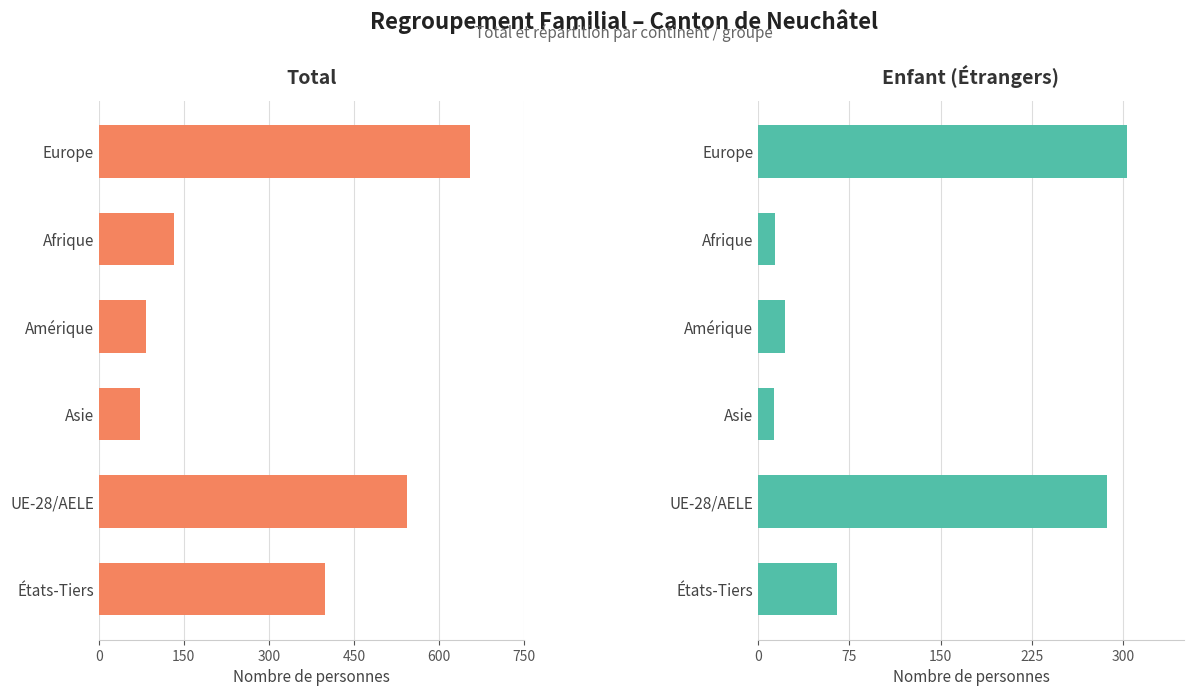

Between Afrique and UE-28/AELE, which series saw the biggest shift?

Total